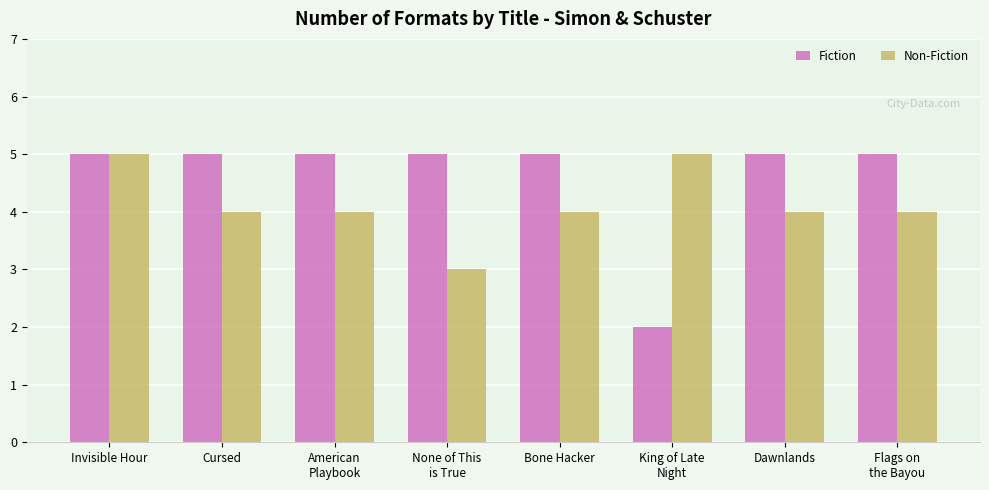

Is it true that Fiction equals 5 at Invisible Hour?

True